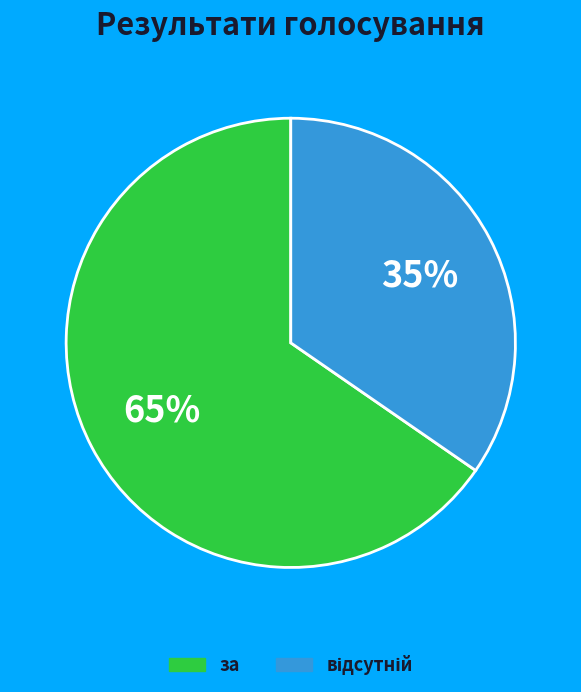

Does any single category account for the majority?

Yes